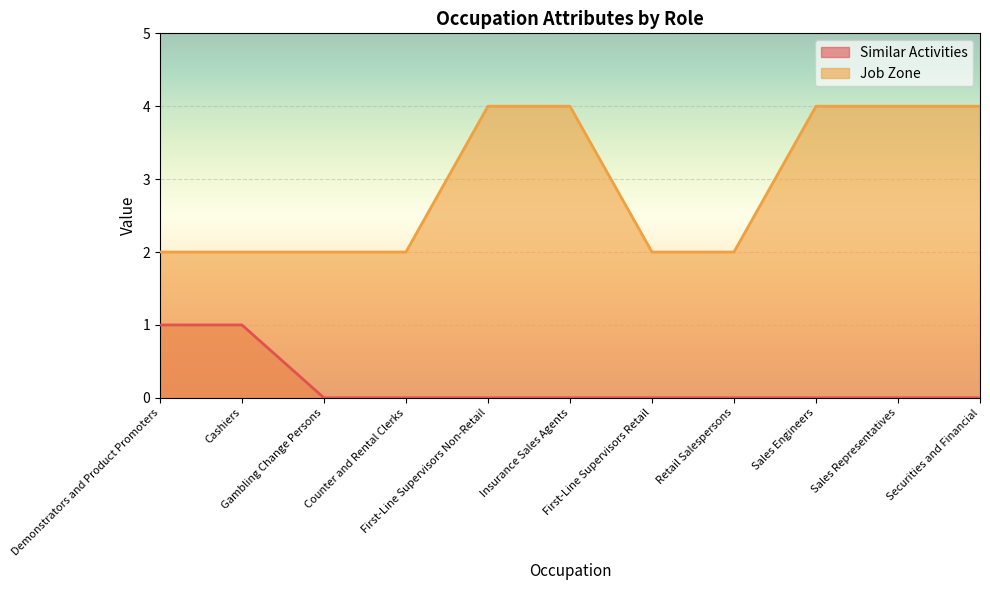

At which category is the sum across all series the highest?

First-Line Supervisors Non-Retail